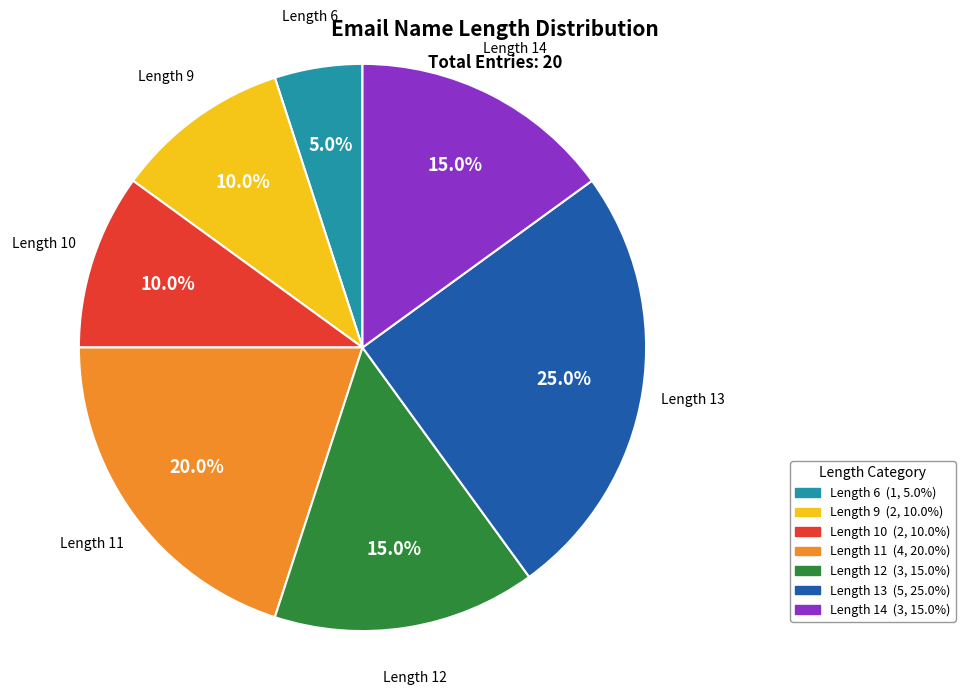

Is there any slice that represents more than half of the pie?

No